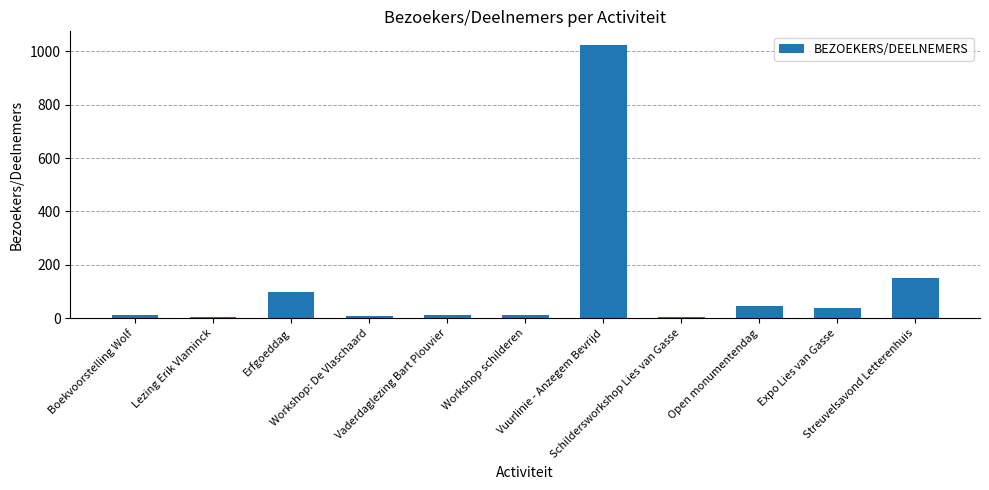

What is the difference between the maximum and minimum values?

1017